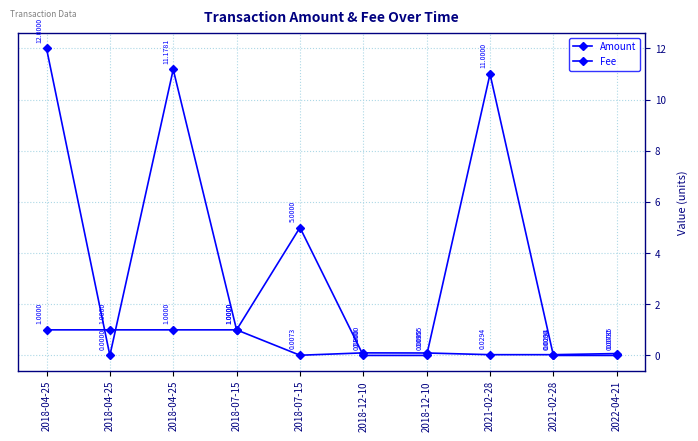

Between which two adjacent categories do Fee and Amount first intersect?

2018-04-25 and 2018-04-25